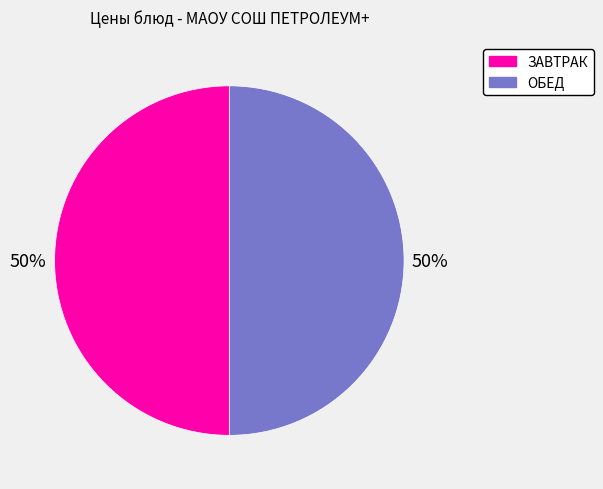

The ОБЕД slice represents 62% of the pie. True or false?

False